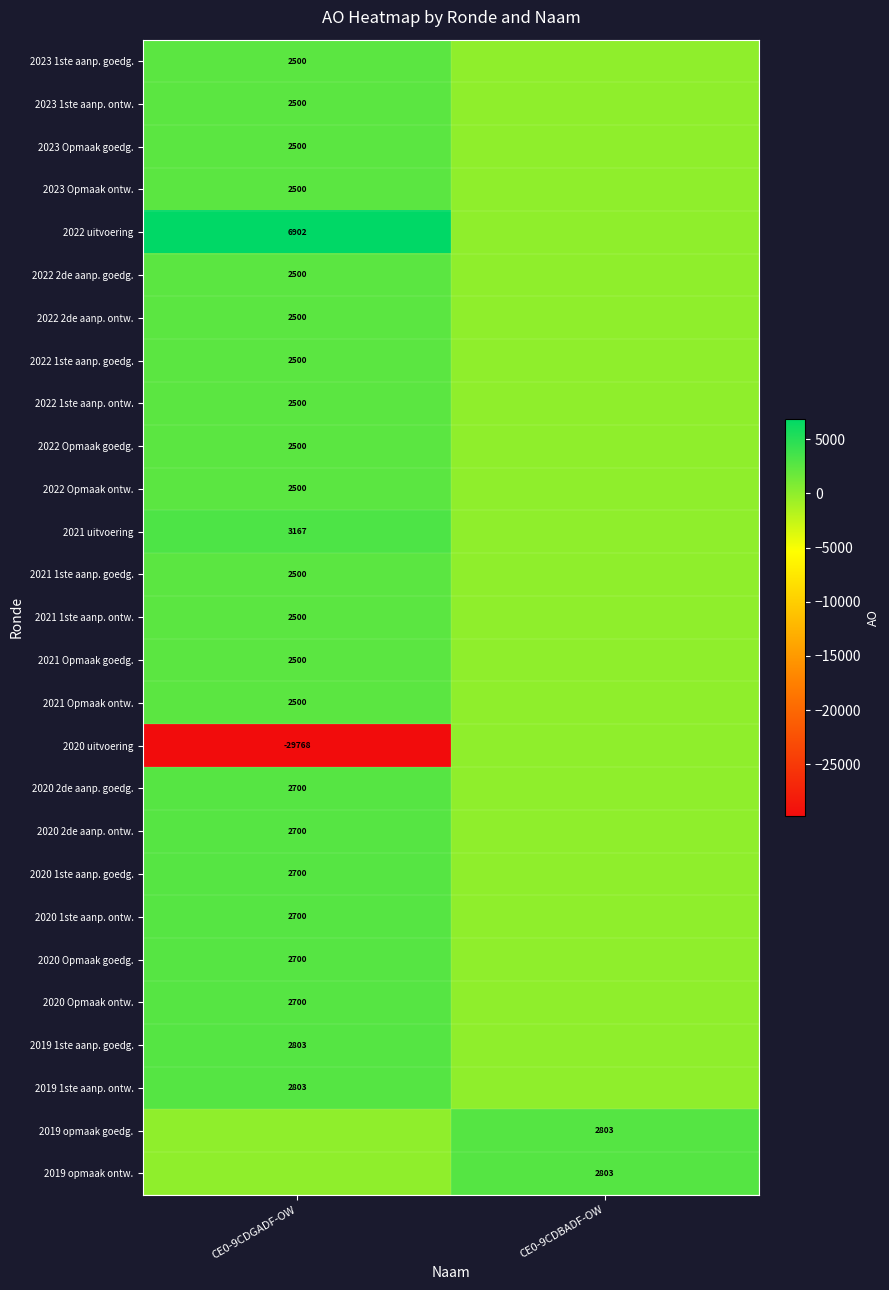

Is it true that 2022 uitvoering equals 10515 at CE0-9CDGADF-OW?

False